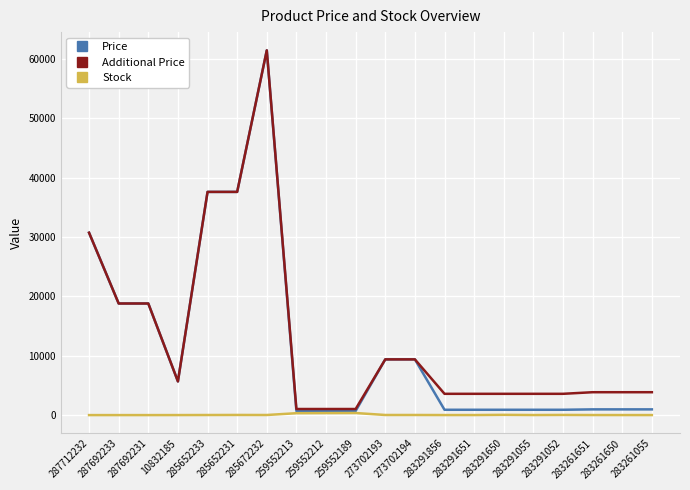

What position from the left is 283261650?

19